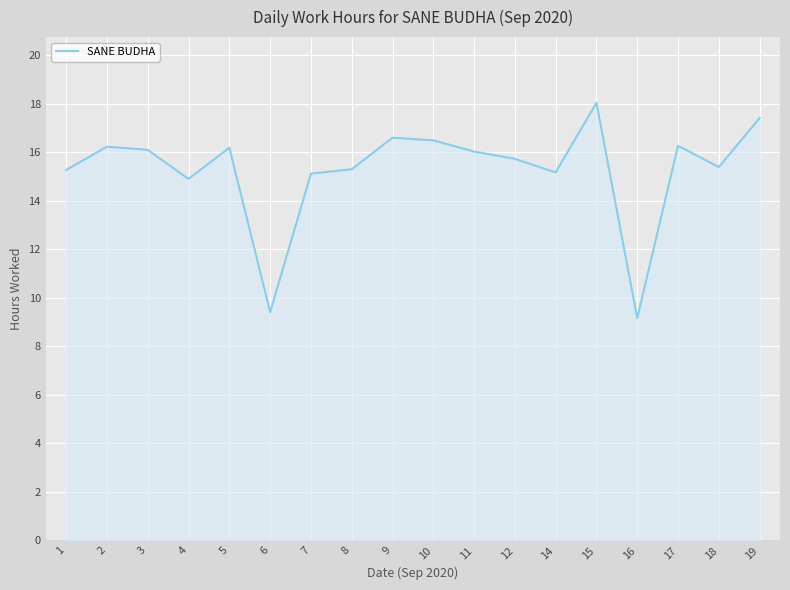

Read the value at 6.

9.4